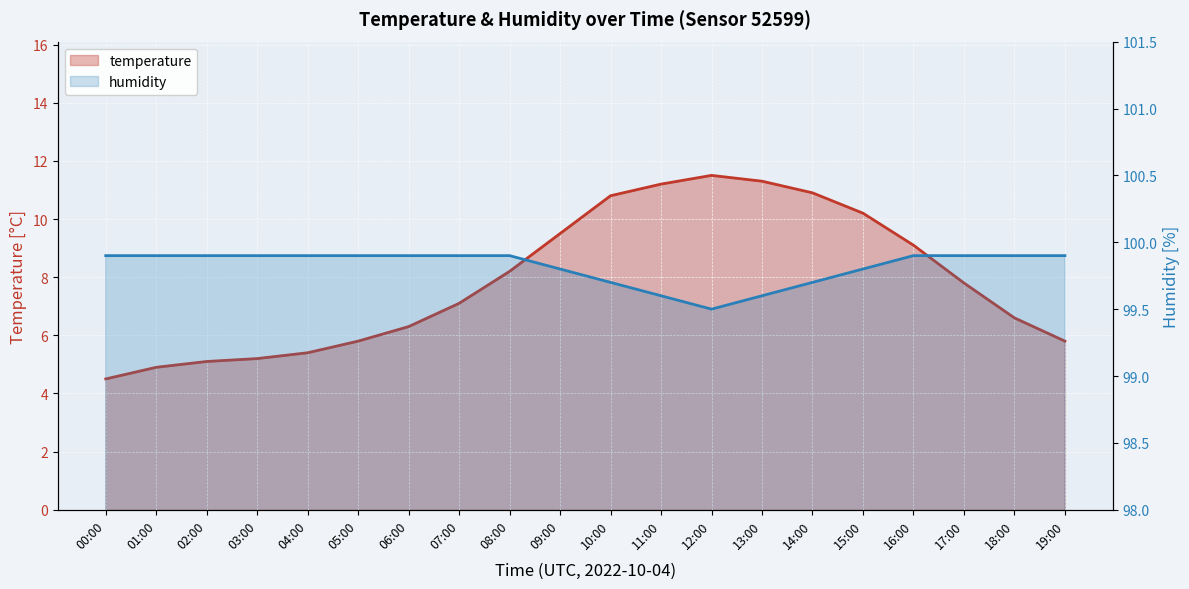

What are all the series names shown in the legend?

temperature, humidity